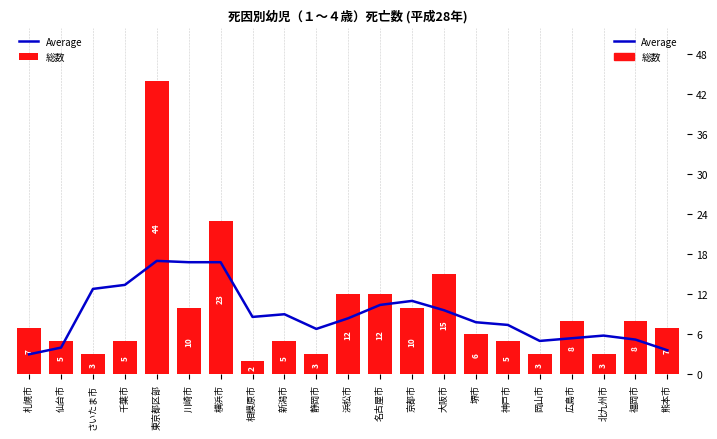

Which series has the largest total across all categories?

総数